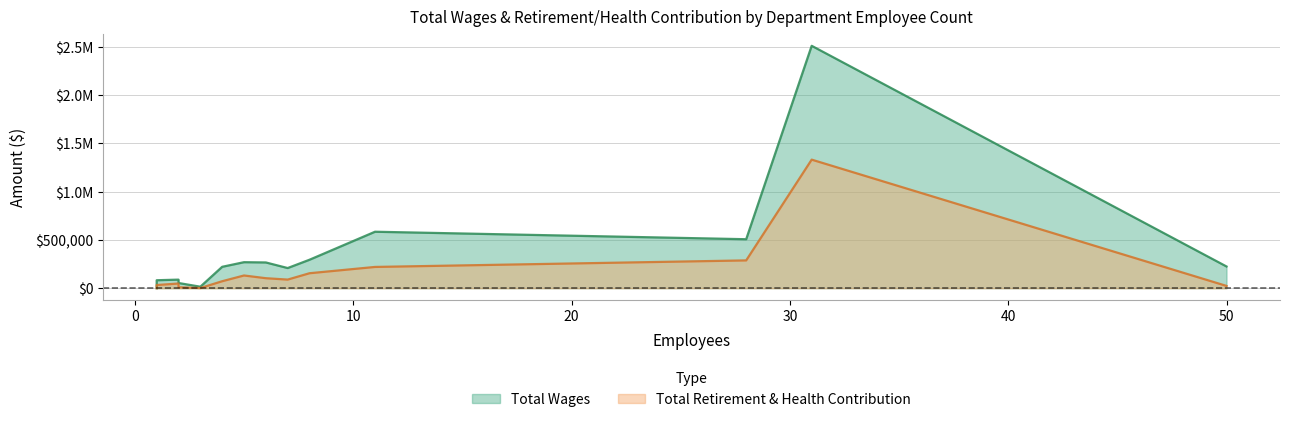

What is the spread (max minus min) of values at 4?

149307